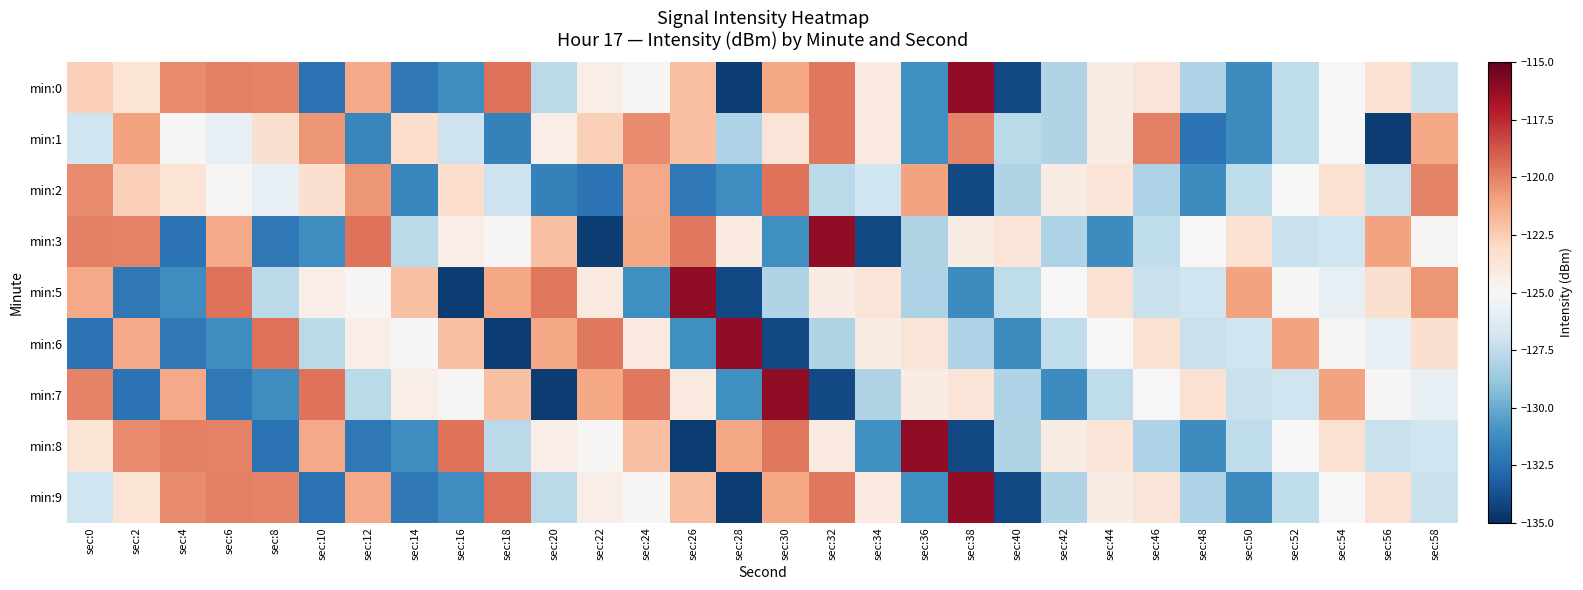

Reading left to right, list all the values displayed in this chart.

min:0: sec:0=-122.6	sec:2=-123.7	sec:4=-120.3	sec:6=-120.0	sec:8=-120.0	sec:10=-132.3	sec:12=-121.2	sec:14=-132.1	sec:16=-131.2	sec:18=-119.5	sec:20=-127.7	sec:22=-124.3	sec:24=-124.9	sec:26=-122.0	sec:28=-134.5	sec:30=-121.1	sec:32=-119.7	sec:34=-124.0	sec:36=-131.1	sec:38=-116.2	sec:40=-134.0	sec:42=-128.0	sec:44=-124.3	sec:46=-123.7	sec:48=-128.1	sec:50=-131.3	sec:52=-127.5	sec:54=-125.0	sec:56=-123.5	sec:58=-127.2
min:1: sec:0=-127.0	sec:2=-121.0	sec:4=-124.9	sec:6=-125.8	sec:8=-123.4	sec:10=-120.6	sec:12=-131.5	sec:14=-123.3	sec:16=-127.1	sec:18=-131.8	sec:20=-124.3	sec:22=-122.6	sec:24=-120.3	sec:26=-122.0	sec:28=-128.1	sec:30=-123.7	sec:32=-119.7	sec:34=-124.0	sec:36=-131.1	sec:38=-120.0	sec:40=-127.7	sec:42=-128.0	sec:44=-124.3	sec:46=-120.0	sec:48=-132.3	sec:50=-131.3	sec:52=-127.5	sec:54=-125.0	sec:56=-134.5	sec:58=-121.1
min:2: sec:0=-120.3	sec:2=-122.6	sec:4=-123.7	sec:6=-124.9	sec:8=-125.8	sec:10=-123.4	sec:12=-120.6	sec:14=-131.5	sec:16=-123.3	sec:18=-127.1	sec:20=-131.8	sec:22=-132.3	sec:24=-121.2	sec:26=-132.1	sec:28=-131.2	sec:30=-119.5	sec:32=-127.7	sec:34=-127.0	sec:36=-121.0	sec:38=-134.0	sec:40=-128.0	sec:42=-124.3	sec:44=-123.7	sec:46=-128.1	sec:48=-131.3	sec:50=-127.5	sec:52=-125.0	sec:54=-123.5	sec:56=-127.2	sec:58=-120.0
min:3: sec:0=-120.0	sec:2=-120.0	sec:4=-132.3	sec:6=-121.2	sec:8=-132.1	sec:10=-131.2	sec:12=-119.5	sec:14=-127.7	sec:16=-124.3	sec:18=-124.9	sec:20=-122.0	sec:22=-134.5	sec:24=-121.1	sec:26=-119.7	sec:28=-124.0	sec:30=-131.1	sec:32=-116.2	sec:34=-134.0	sec:36=-128.0	sec:38=-124.3	sec:40=-123.7	sec:42=-128.1	sec:44=-131.3	sec:46=-127.5	sec:48=-125.0	sec:50=-123.5	sec:52=-127.2	sec:54=-127.0	sec:56=-121.0	sec:58=-124.9
min:5: sec:0=-121.2	sec:2=-132.1	sec:4=-131.2	sec:6=-119.5	sec:8=-127.7	sec:10=-124.3	sec:12=-124.9	sec:14=-122.0	sec:16=-134.5	sec:18=-121.1	sec:20=-119.7	sec:22=-124.0	sec:24=-131.1	sec:26=-116.2	sec:28=-134.0	sec:30=-128.0	sec:32=-124.3	sec:34=-123.7	sec:36=-128.1	sec:38=-131.3	sec:40=-127.5	sec:42=-125.0	sec:44=-123.5	sec:46=-127.2	sec:48=-127.0	sec:50=-121.0	sec:52=-124.9	sec:54=-125.8	sec:56=-123.4	sec:58=-120.6
min:6: sec:0=-132.3	sec:2=-121.2	sec:4=-132.1	sec:6=-131.2	sec:8=-119.5	sec:10=-127.7	sec:12=-124.3	sec:14=-124.9	sec:16=-122.0	sec:18=-134.5	sec:20=-121.1	sec:22=-119.7	sec:24=-124.0	sec:26=-131.1	sec:28=-116.2	sec:30=-134.0	sec:32=-128.0	sec:34=-124.3	sec:36=-123.7	sec:38=-128.1	sec:40=-131.3	sec:42=-127.5	sec:44=-125.0	sec:46=-123.5	sec:48=-127.2	sec:50=-127.0	sec:52=-121.0	sec:54=-124.9	sec:56=-125.8	sec:58=-123.4
min:7: sec:0=-120.0	sec:2=-132.3	sec:4=-121.2	sec:6=-132.1	sec:8=-131.2	sec:10=-119.5	sec:12=-127.7	sec:14=-124.3	sec:16=-124.9	sec:18=-122.0	sec:20=-134.5	sec:22=-121.1	sec:24=-119.7	sec:26=-124.0	sec:28=-131.1	sec:30=-116.2	sec:32=-134.0	sec:34=-128.0	sec:36=-124.3	sec:38=-123.7	sec:40=-128.1	sec:42=-131.3	sec:44=-127.5	sec:46=-125.0	sec:48=-123.5	sec:50=-127.2	sec:52=-127.0	sec:54=-121.0	sec:56=-124.9	sec:58=-125.8
min:8: sec:0=-123.7	sec:2=-120.3	sec:4=-120.0	sec:6=-120.0	sec:8=-132.3	sec:10=-121.2	sec:12=-132.1	sec:14=-131.2	sec:16=-119.5	sec:18=-127.7	sec:20=-124.3	sec:22=-124.9	sec:24=-122.0	sec:26=-134.5	sec:28=-121.1	sec:30=-119.7	sec:32=-124.0	sec:34=-131.1	sec:36=-116.2	sec:38=-134.0	sec:40=-128.0	sec:42=-124.3	sec:44=-123.7	sec:46=-128.1	sec:48=-131.3	sec:50=-127.5	sec:52=-125.0	sec:54=-123.5	sec:56=-127.2	sec:58=-127.0
min:9: sec:0=-127.0	sec:2=-123.7	sec:4=-120.3	sec:6=-120.0	sec:8=-120.0	sec:10=-132.3	sec:12=-121.2	sec:14=-132.1	sec:16=-131.2	sec:18=-119.5	sec:20=-127.7	sec:22=-124.3	sec:24=-124.9	sec:26=-122.0	sec:28=-134.5	sec:30=-121.1	sec:32=-119.7	sec:34=-124.0	sec:36=-131.1	sec:38=-116.2	sec:40=-134.0	sec:42=-128.0	sec:44=-124.3	sec:46=-123.7	sec:48=-128.1	sec:50=-131.3	sec:52=-127.5	sec:54=-125.0	sec:56=-123.5	sec:58=-127.2